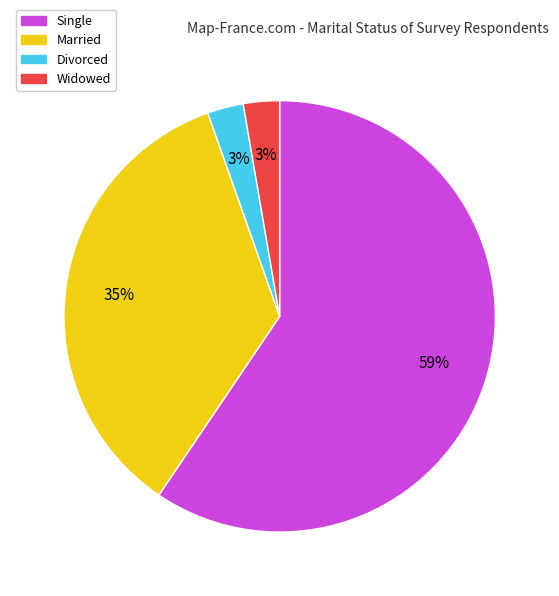

Is there any slice that represents more than half of the pie?

Yes